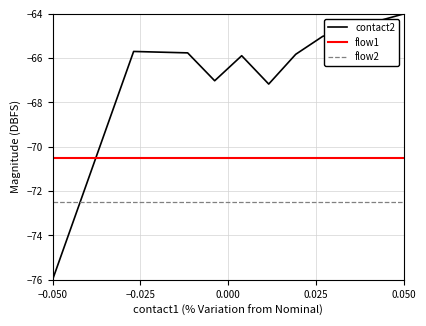

What are all the series names shown in the legend?

contact2, flow1, flow2